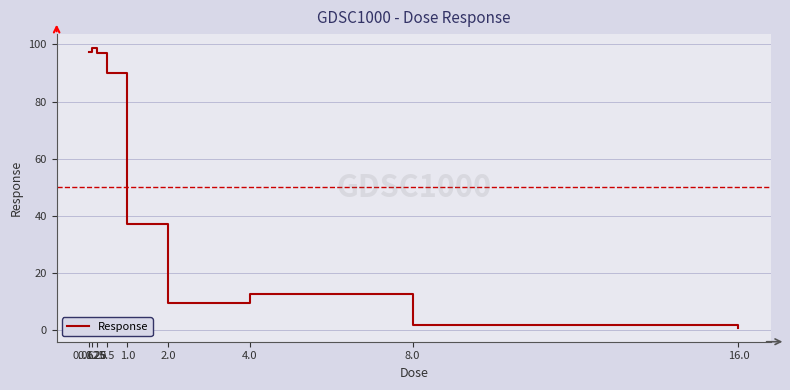

At which category does the chart reach its minimum across all series?

16.0